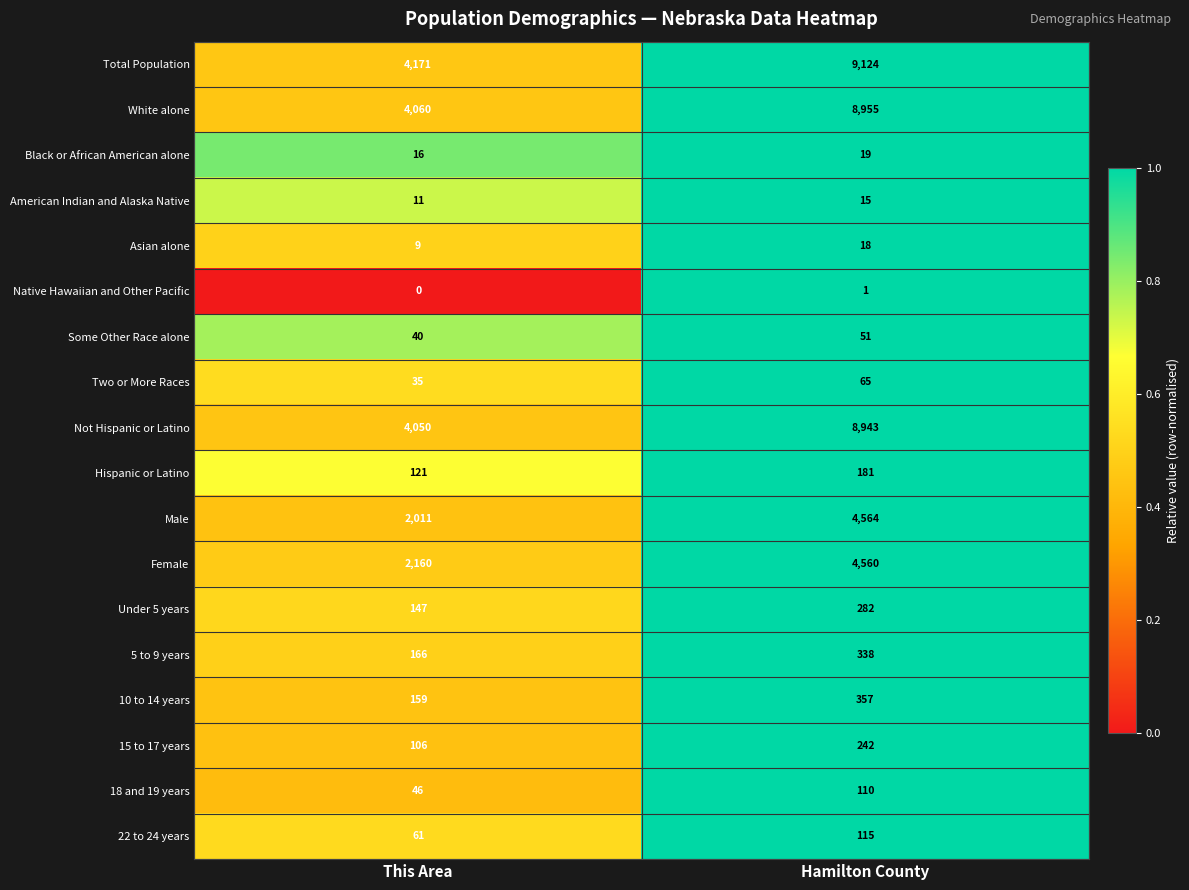

How many values in the Not Hispanic or Latino series are below 8943?

1